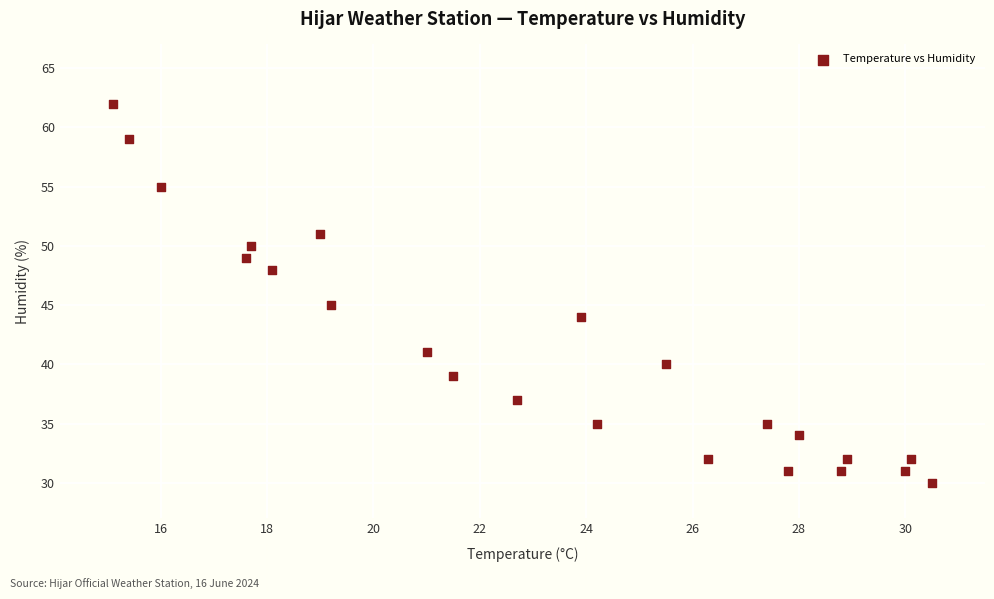

What Y value in the scatter plot is closest to 46?

45